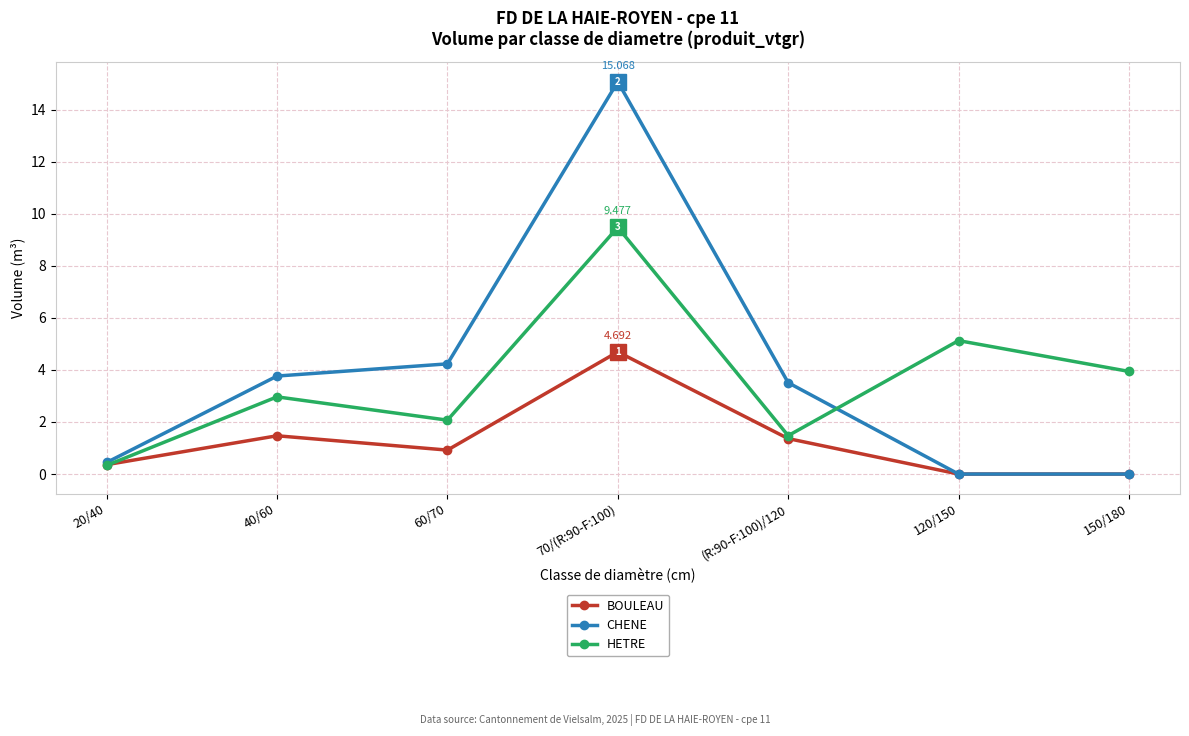

Between 20/40 and 150/180, which series saw the biggest shift?

HETRE